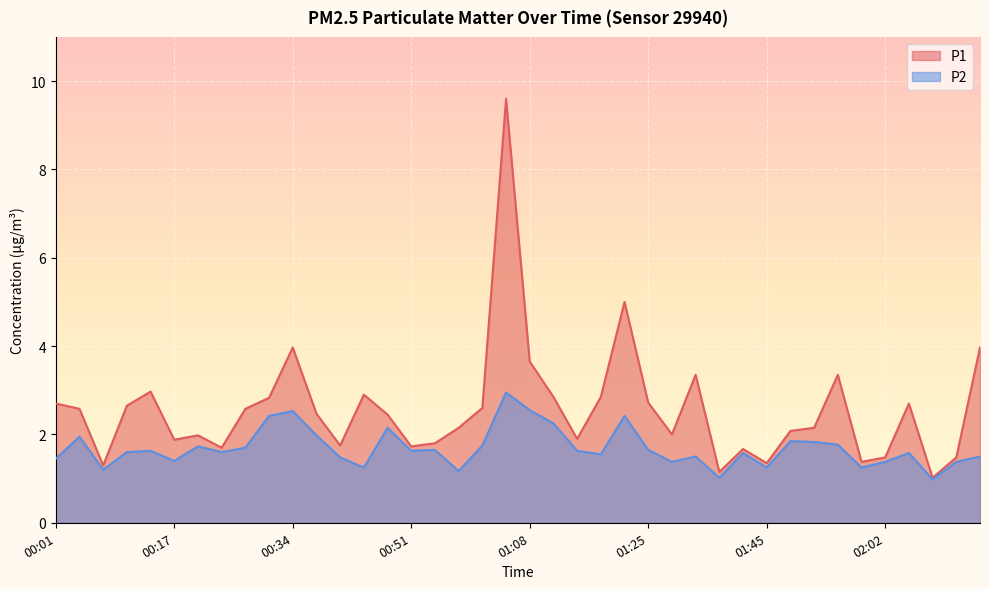

Reading left to right, list all the values displayed in this chart.

P1: 00:01=2.7	00:04=2.6	00:07=1.3	00:11=2.6	00:14=3.0	00:17=1.9	00:21=2.0	00:24=1.7	00:27=2.6	00:31=2.8	00:34=4.0	00:37=2.5	00:41=1.8	00:44=2.9	00:47=2.5	00:51=1.7	00:54=1.8	00:58=2.1	01:01=2.6	01:04=9.6	01:08=3.6	01:11=2.9	01:14=1.9	01:18=2.9	01:21=5.0	01:25=2.7	01:32=2.0	01:35=3.4	01:39=1.1	01:42=1.7	01:45=1.4	01:49=2.1	01:52=2.1	01:56=3.4	01:59=1.4	02:02=1.5	02:06=2.7	02:09=1.0	02:12=1.5	02:16=4.0
P2: 00:01=1.4	00:04=1.9	00:07=1.2	00:11=1.6	00:14=1.6	00:17=1.4	00:21=1.7	00:24=1.6	00:27=1.7	00:31=2.4	00:34=2.5	00:37=2.0	00:41=1.5	00:44=1.2	00:47=2.1	00:51=1.6	00:54=1.6	00:58=1.2	01:01=1.8	01:04=3.0	01:08=2.5	01:11=2.2	01:14=1.6	01:18=1.6	01:21=2.4	01:25=1.6	01:32=1.4	01:35=1.5	01:39=1.0	01:42=1.6	01:45=1.2	01:49=1.9	01:52=1.8	01:56=1.8	01:59=1.2	02:02=1.4	02:06=1.6	02:09=1.0	02:12=1.4	02:16=1.5